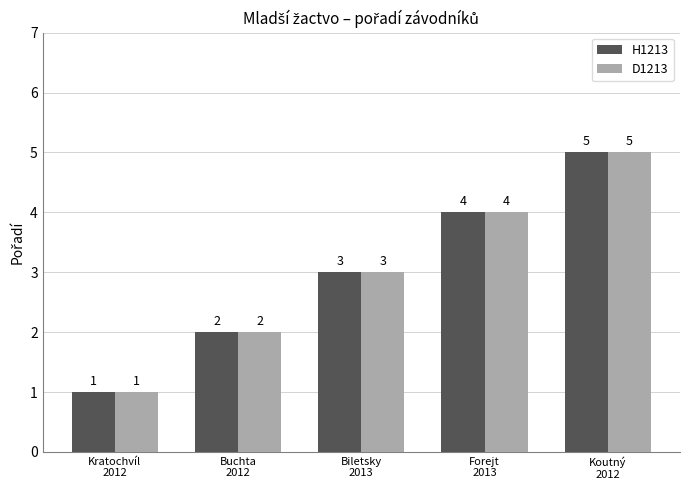

Reading left to right, transcribe all the data shown in this chart.

H1213: Kratochvíl
2012=1	Buchta
2012=2	Biletsky
2013=3	Forejt
2013=4	Koutný
2012=5
D1213: Kratochvíl
2012=1	Buchta
2012=2	Biletsky
2013=3	Forejt
2013=4	Koutný
2012=5